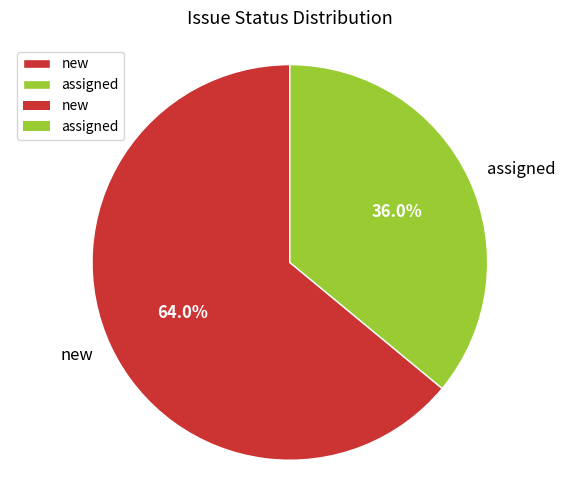

Which category has the smallest portion of the pie?

assigned